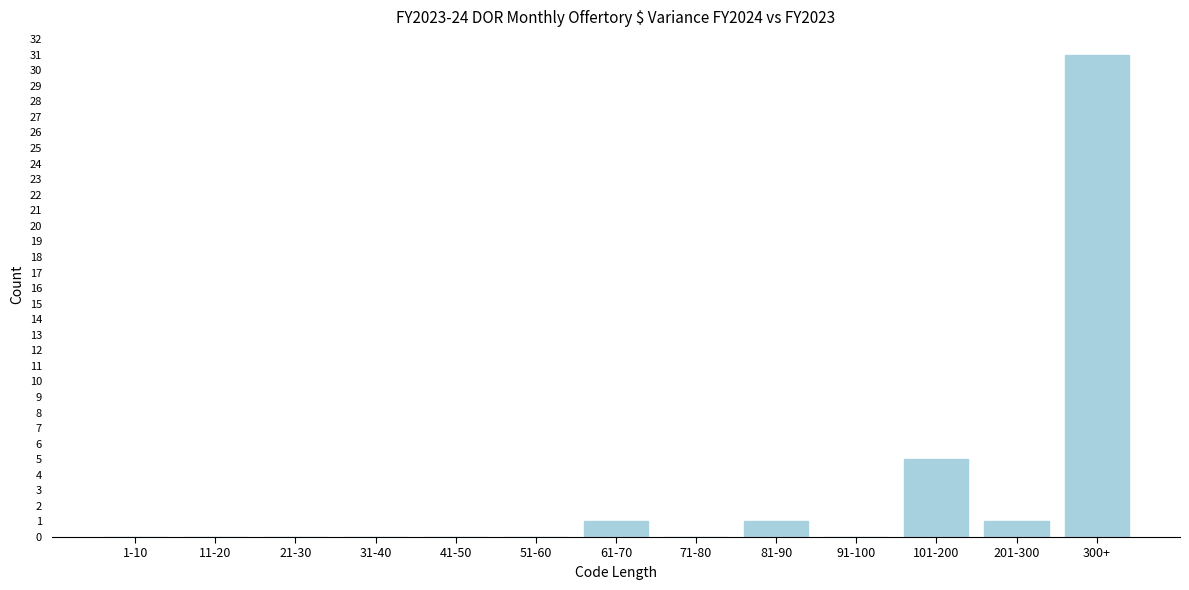

Reading right to left, list all the values displayed in this chart.

300+=31	201-300=1	101-200=5	91-100=0	81-90=1	71-80=0	61-70=1	51-60=0	41-50=0	31-40=0	21-30=0	11-20=0	1-10=0